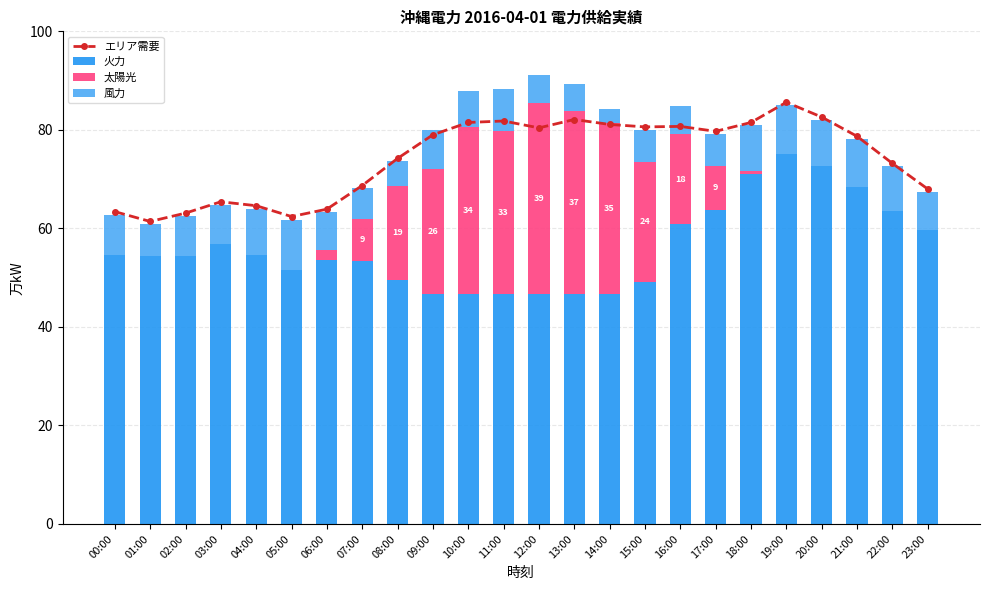

What is the difference between the maximum and minimum values in the エリア需要 series?

24.2